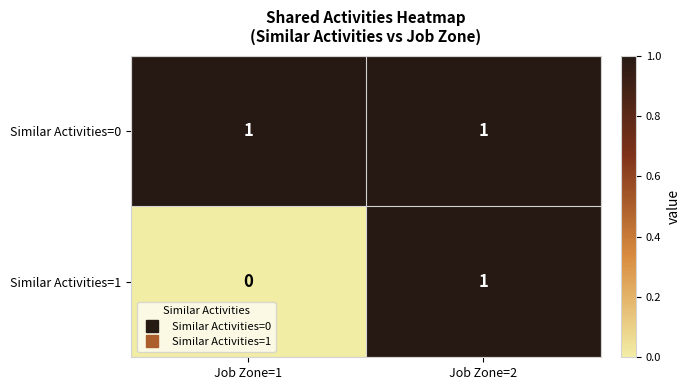

Rank the series at Job Zone=1 from highest to lowest value.

Similar Activities=0, Similar Activities=1